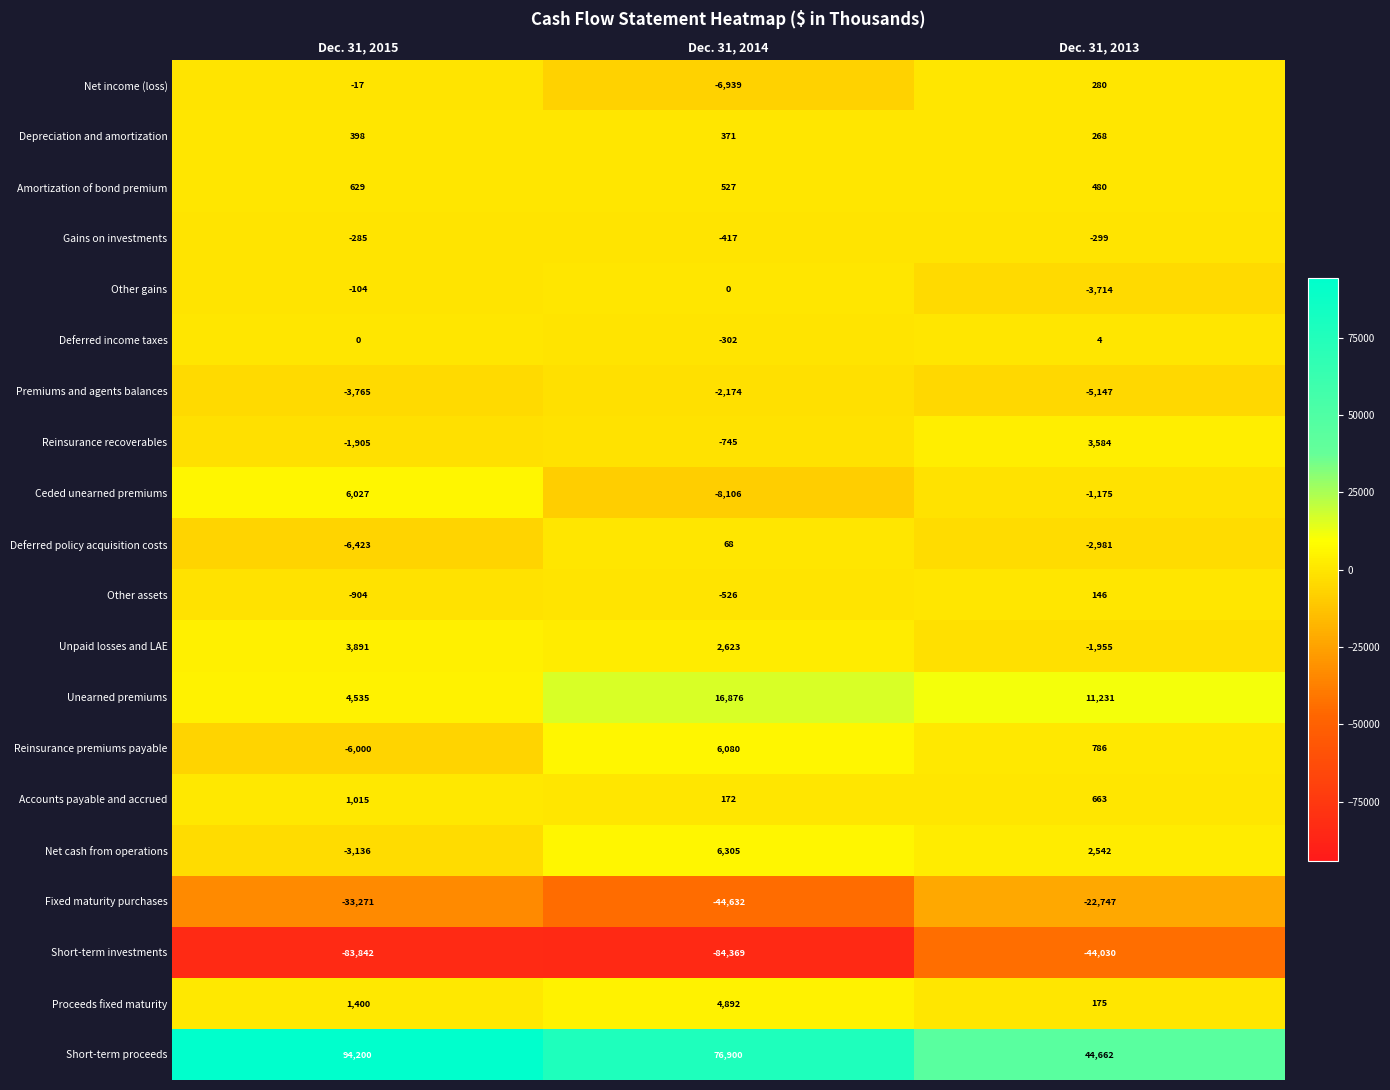

Is it true that Unpaid losses and LAE equals 3891 at Dec. 31, 2015?

True